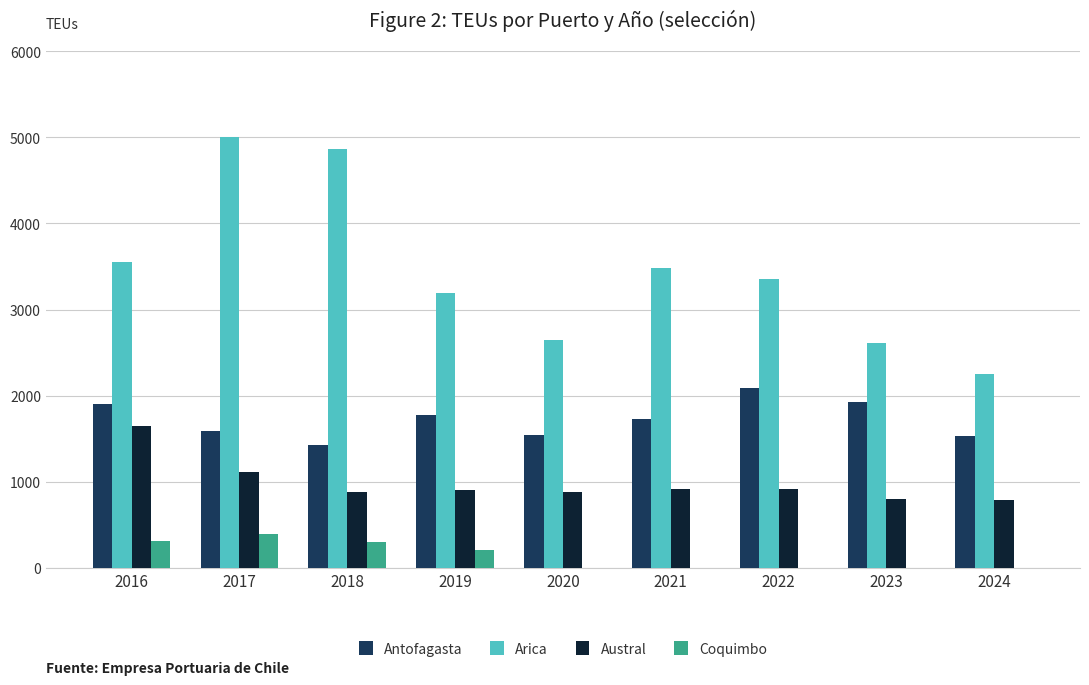

At which category is the sum across all series the highest?

2017